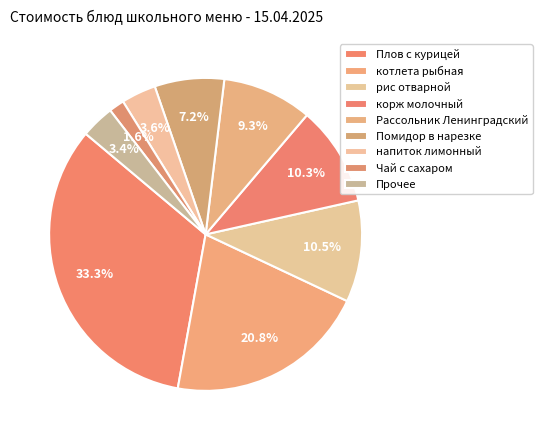

Which has a higher value, рис отварной or напиток лимонный?

рис отварной